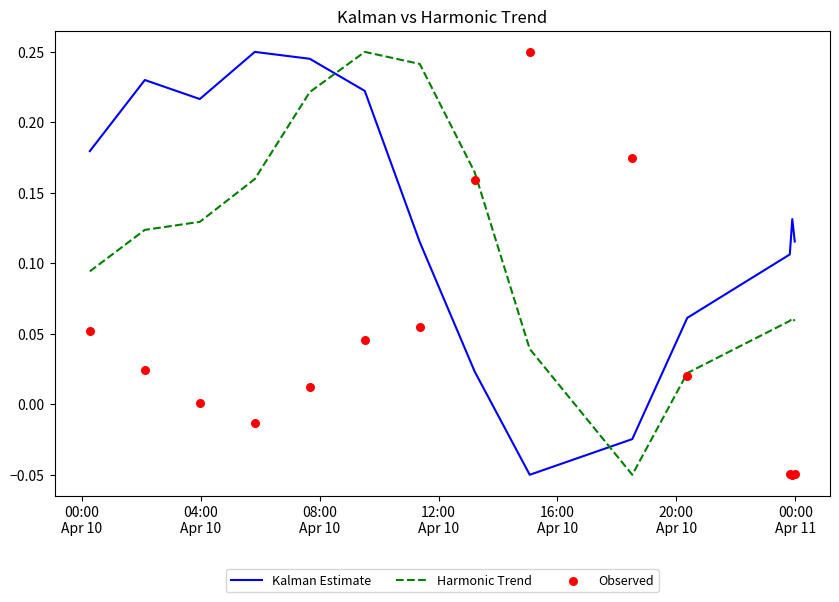

Which series ends up on top after the final intersection of Harmonic Trend and Kalman Estimate?

Kalman Estimate